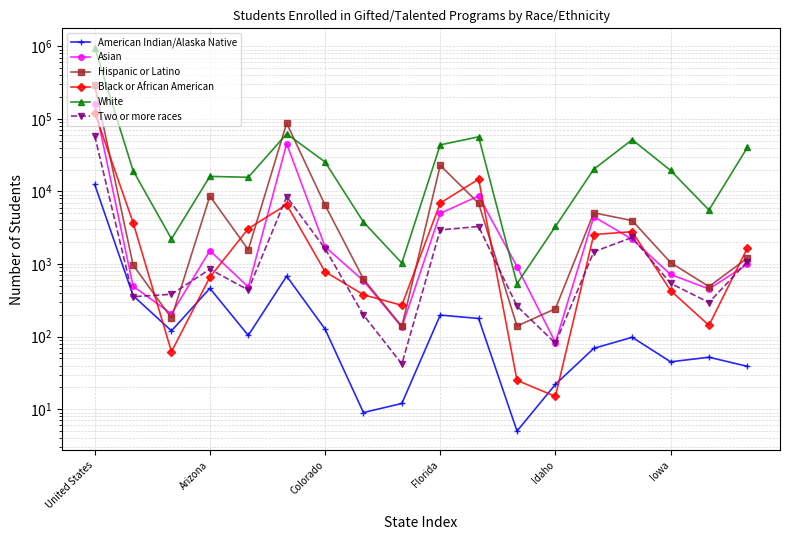

Which category has the highest value in the White series?

United States